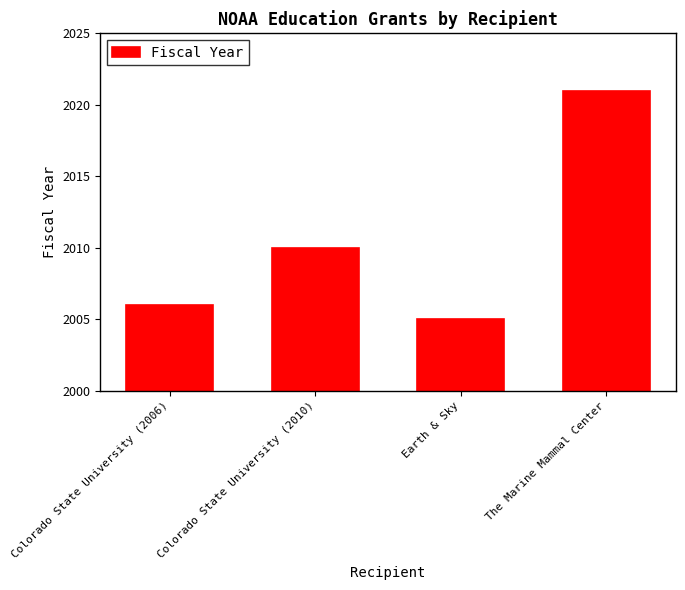

Reading right to left, extract all data points from this chart.

The Marine Mammal Center=2021	Earth & Sky=2005	Colorado State University (2010)=2010	Colorado State University (2006)=2006